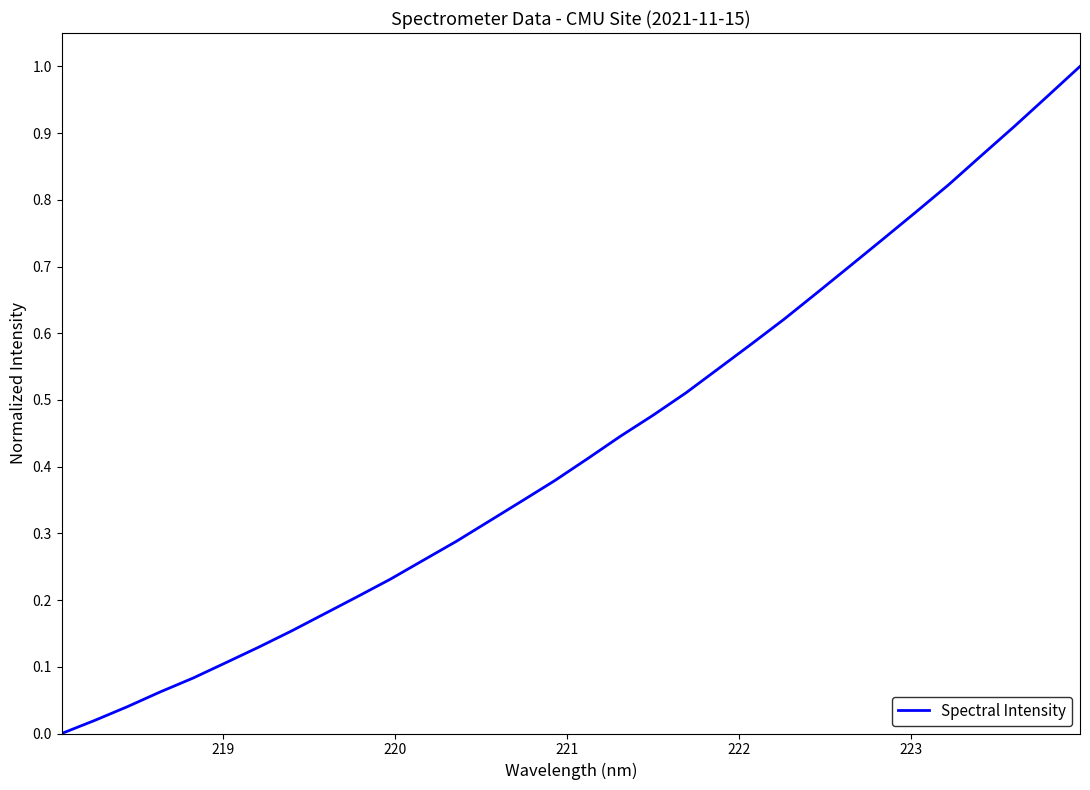

Does the chart have visible grid lines?

No